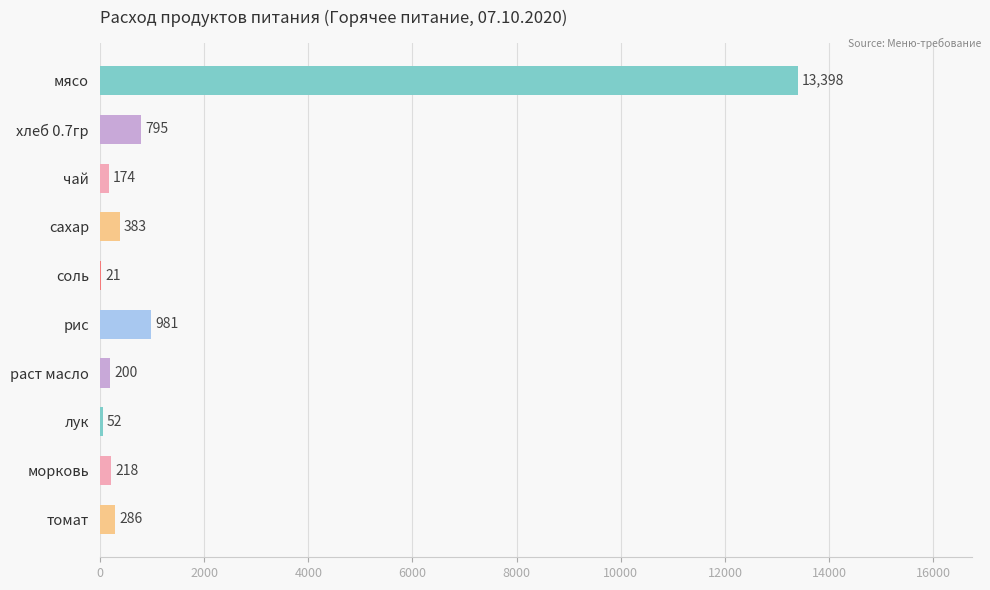

At which label is the value closest to 6709?

рис